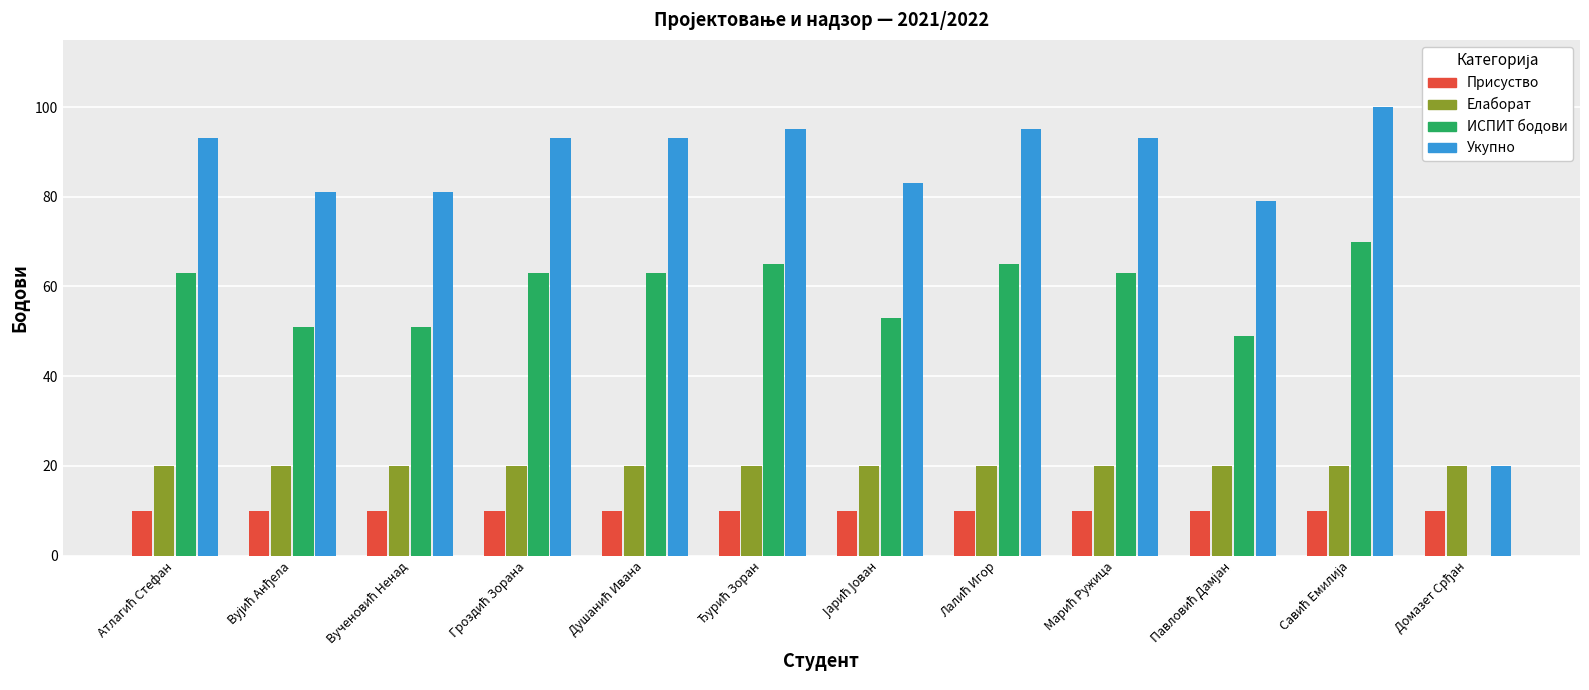

What is the maximum value for ИСПИТ бодови?

70